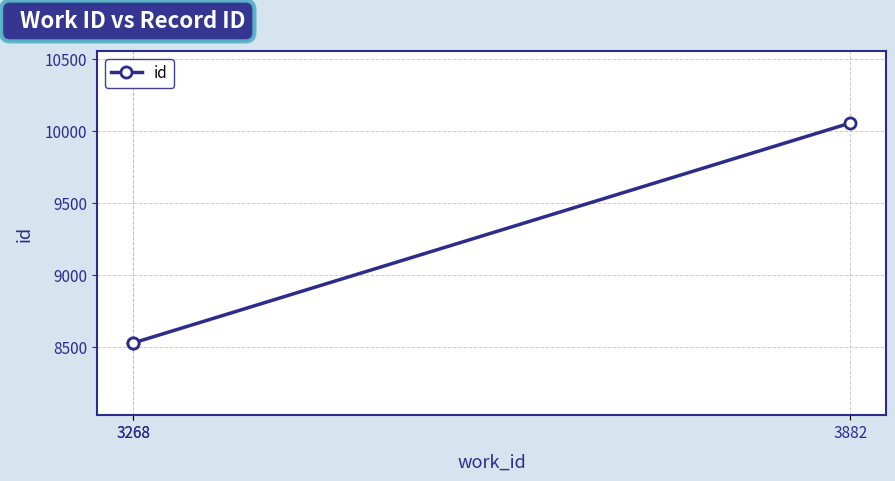

Which has a higher value, 3882 or 3268?

3882